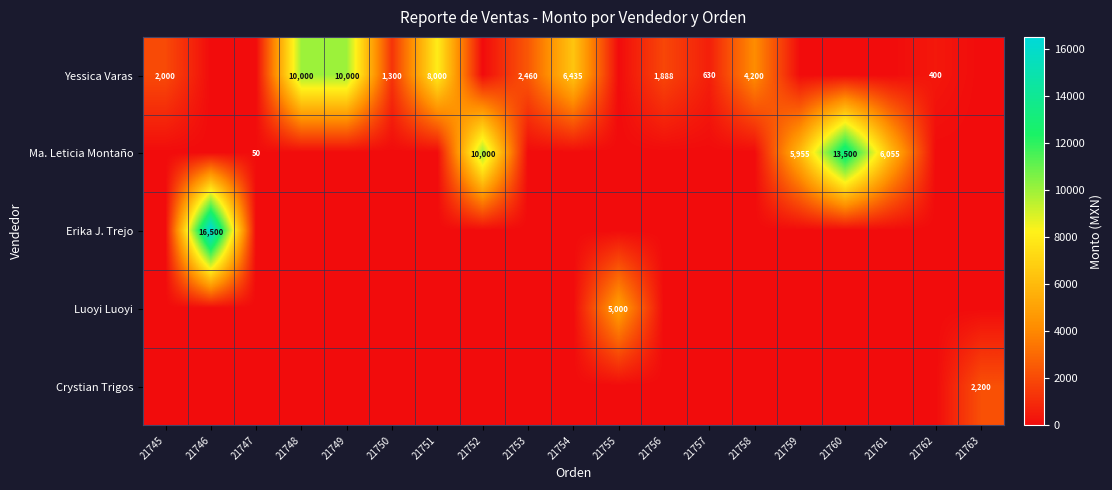

How many distinct data groups are displayed?

5